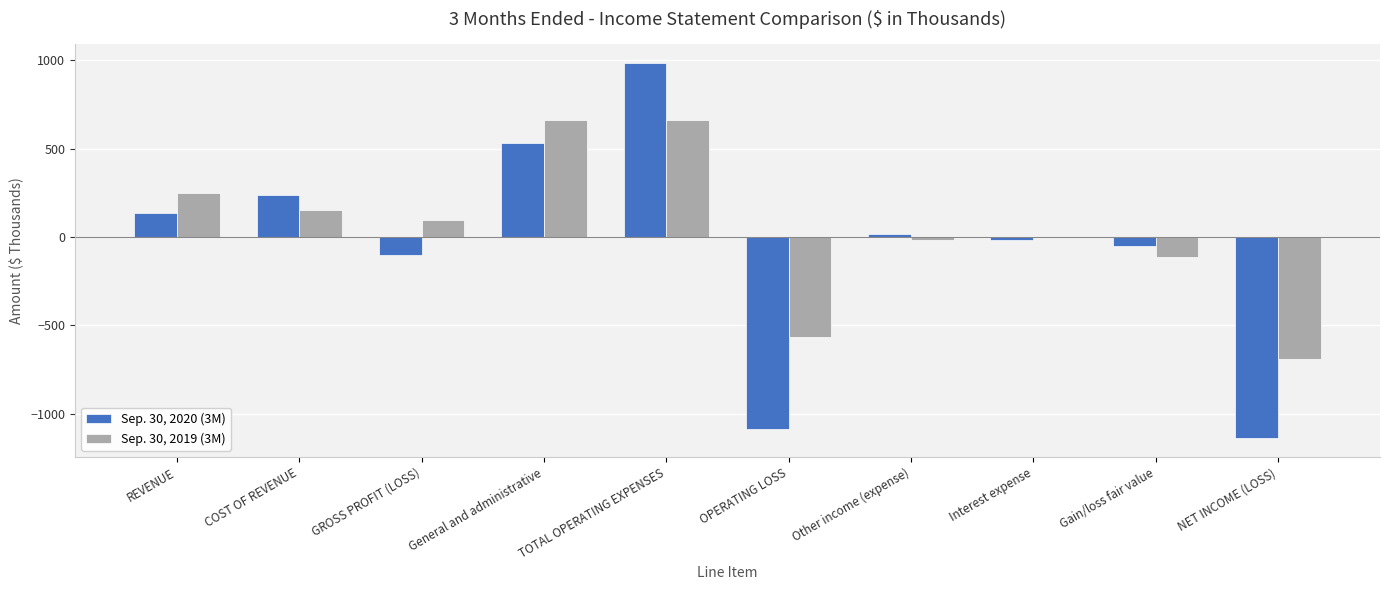

How many categories are shown in the chart?

10